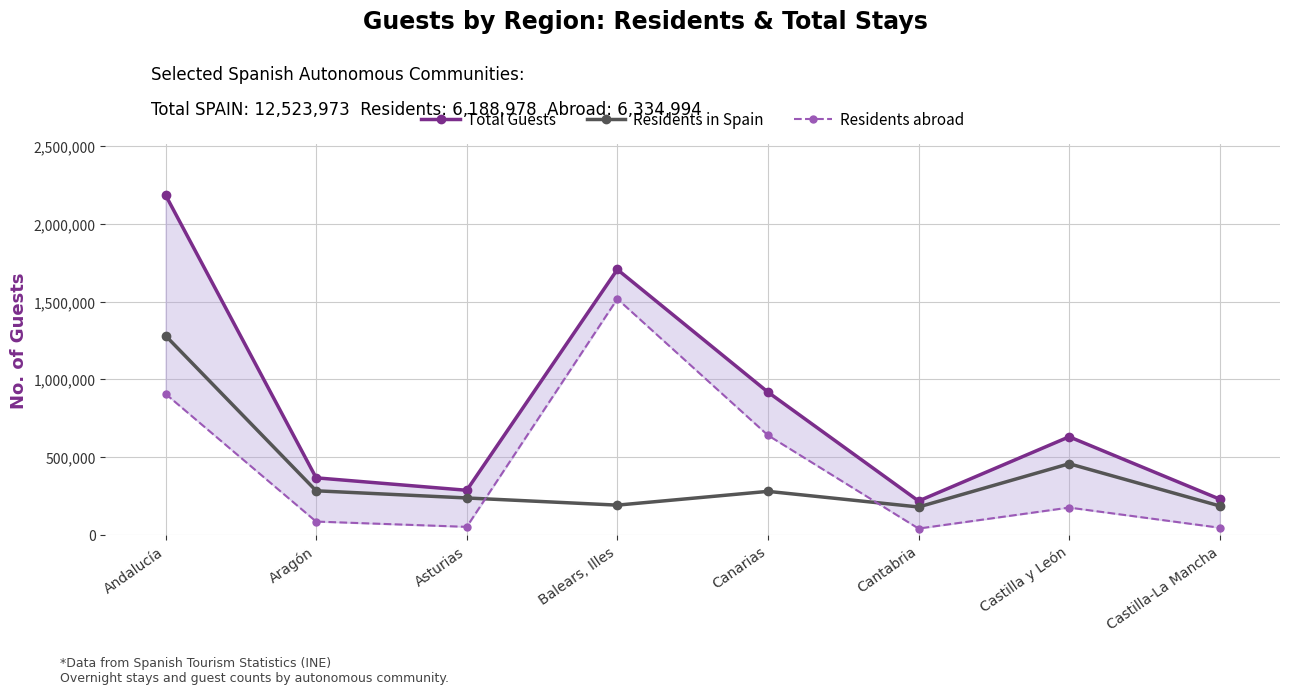

At which label is Residents in Spain closest to 728960?

Castilla y León